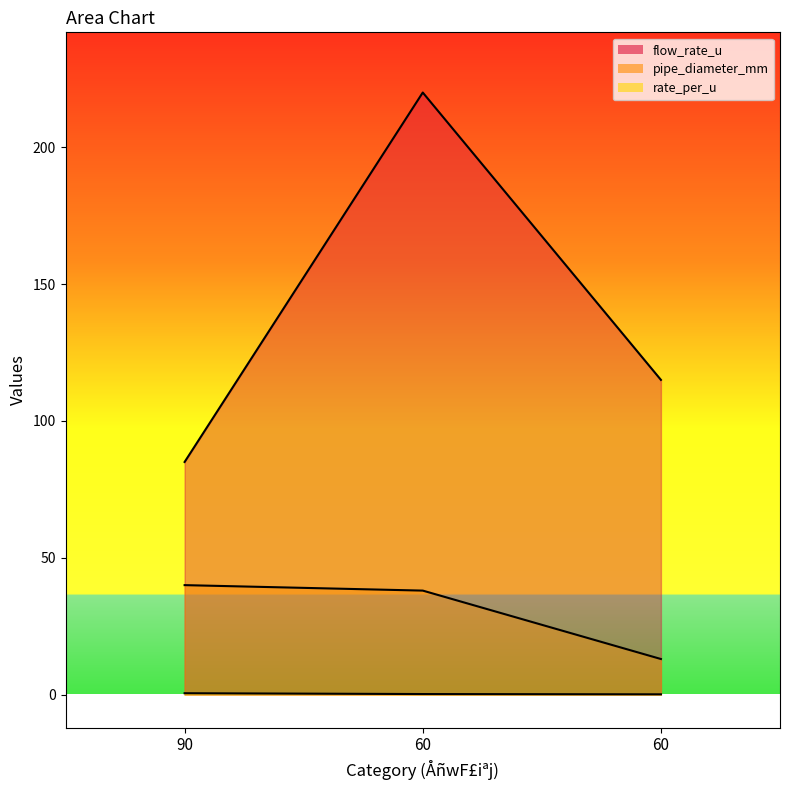

What are all the series names shown in the legend?

flow_rate_u, pipe_diameter_mm, rate_per_u